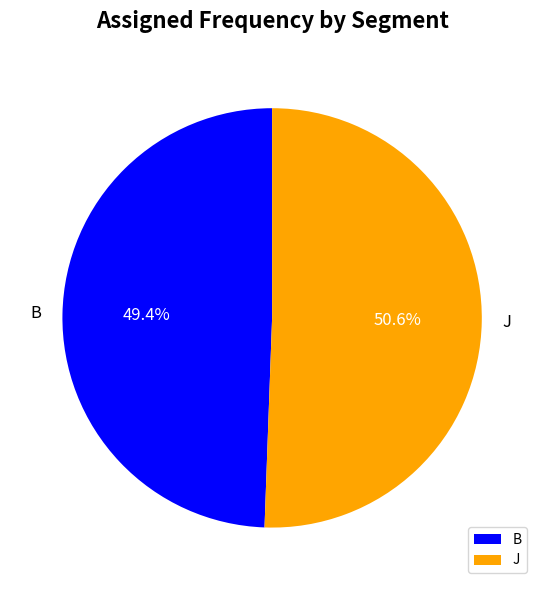

Is there a majority slice in this chart?

Yes